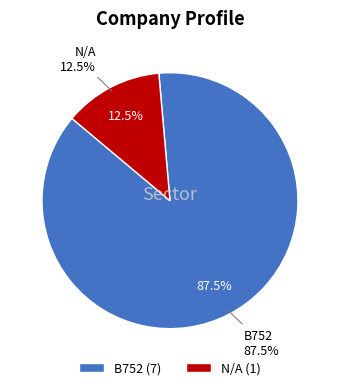

Approximately how many times larger is the value at B752 compared to N/A?

7.0